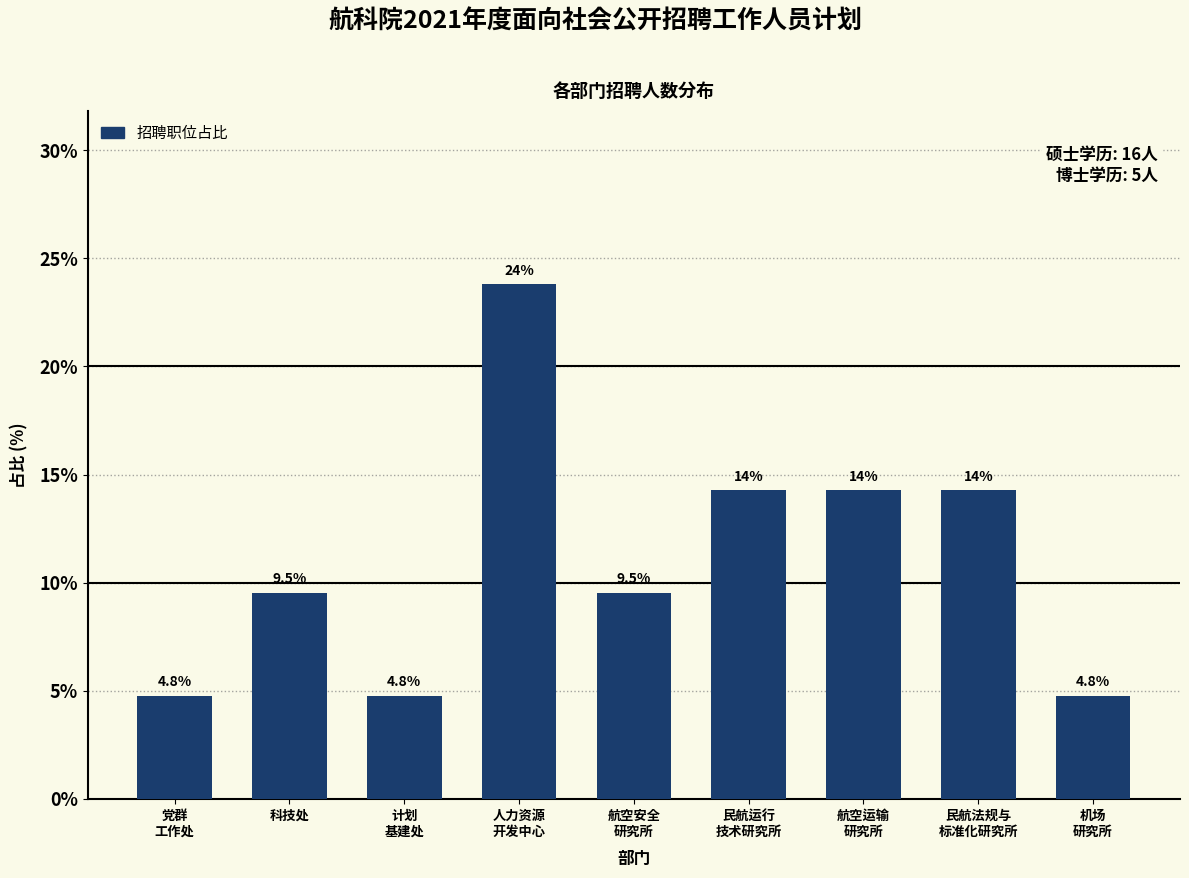

What is the minimum value shown in the chart?

4.8